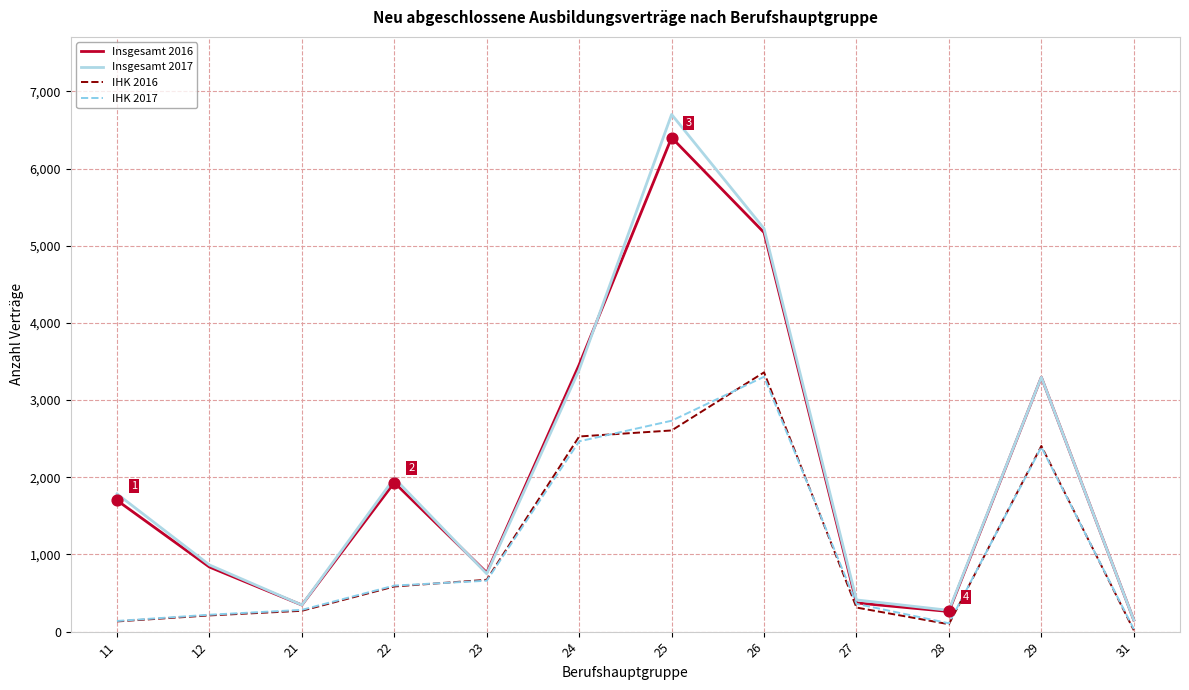

Between 12 and 22, which series saw the biggest shift?

Insgesamt 2017